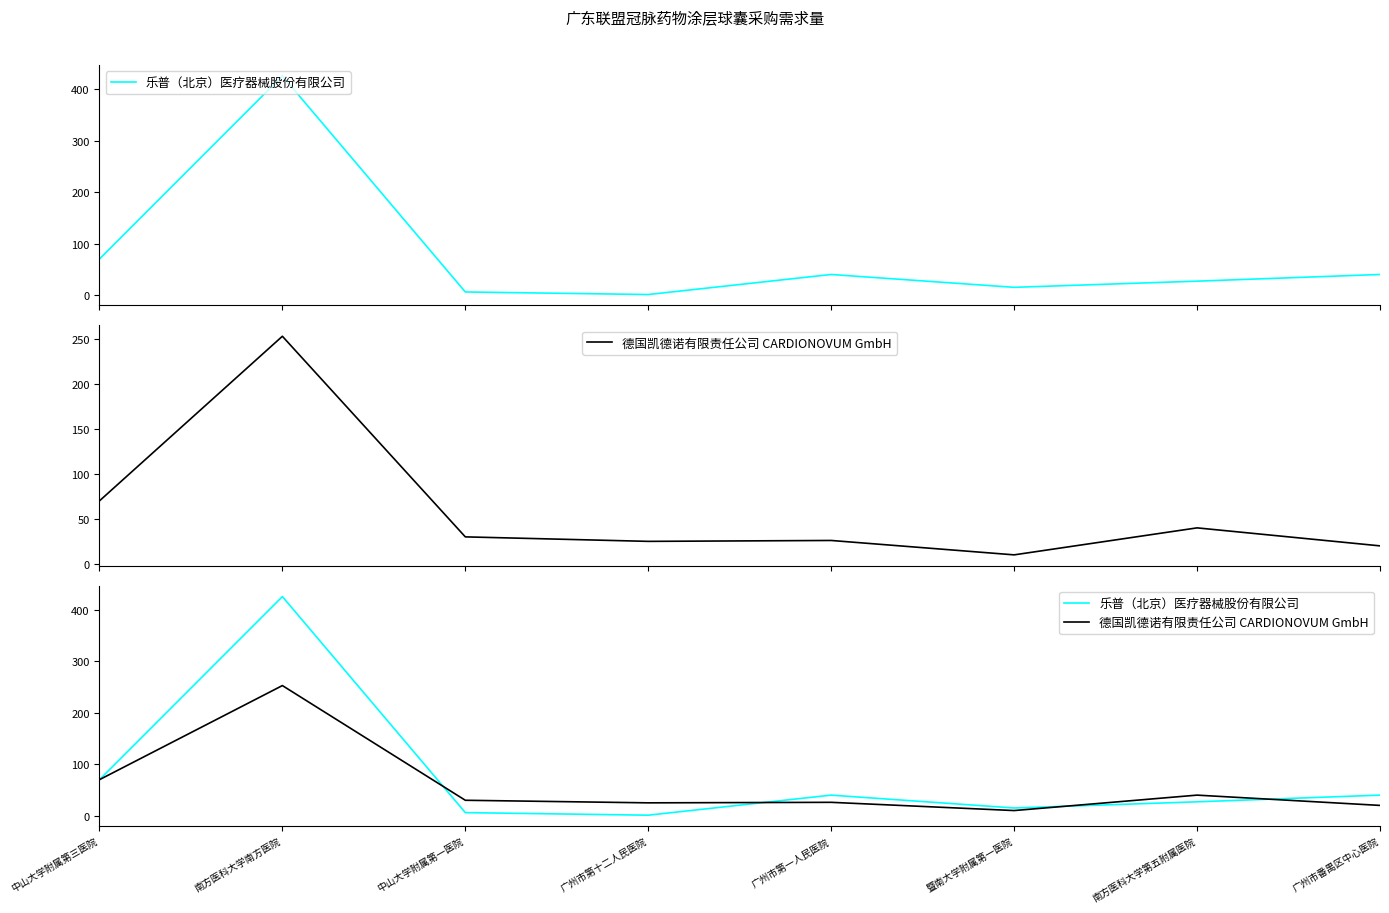

What is the maximum value shown in the chart?

426